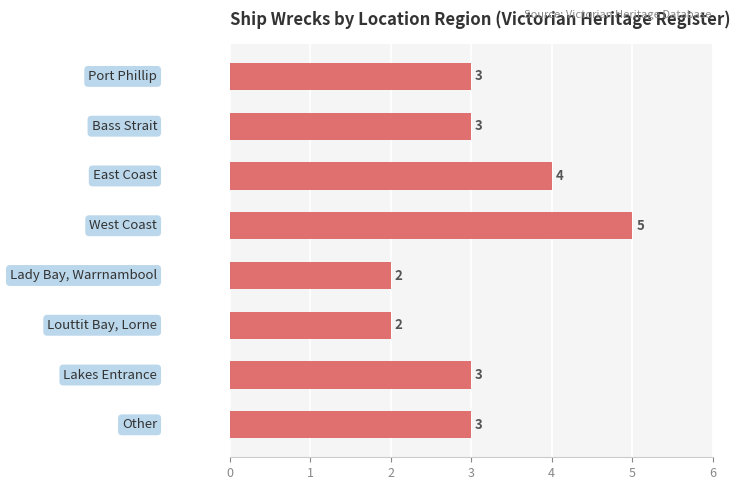

Count the values in the range 3 to 4.

5